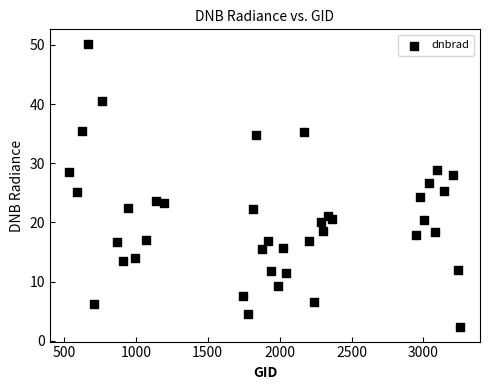

What is the range of X values (max minus min)?

2718.0